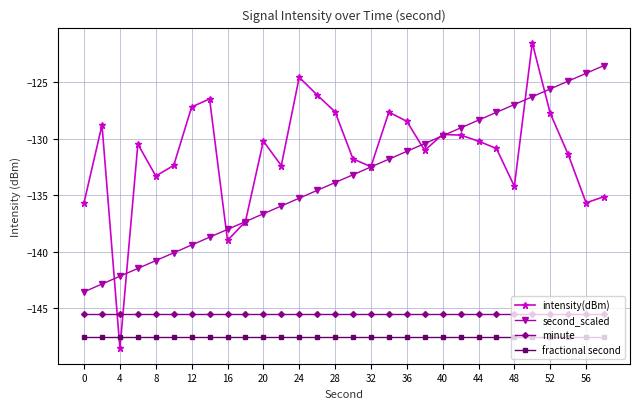

Which series has the largest range (max minus min)?

intensity(dBm)